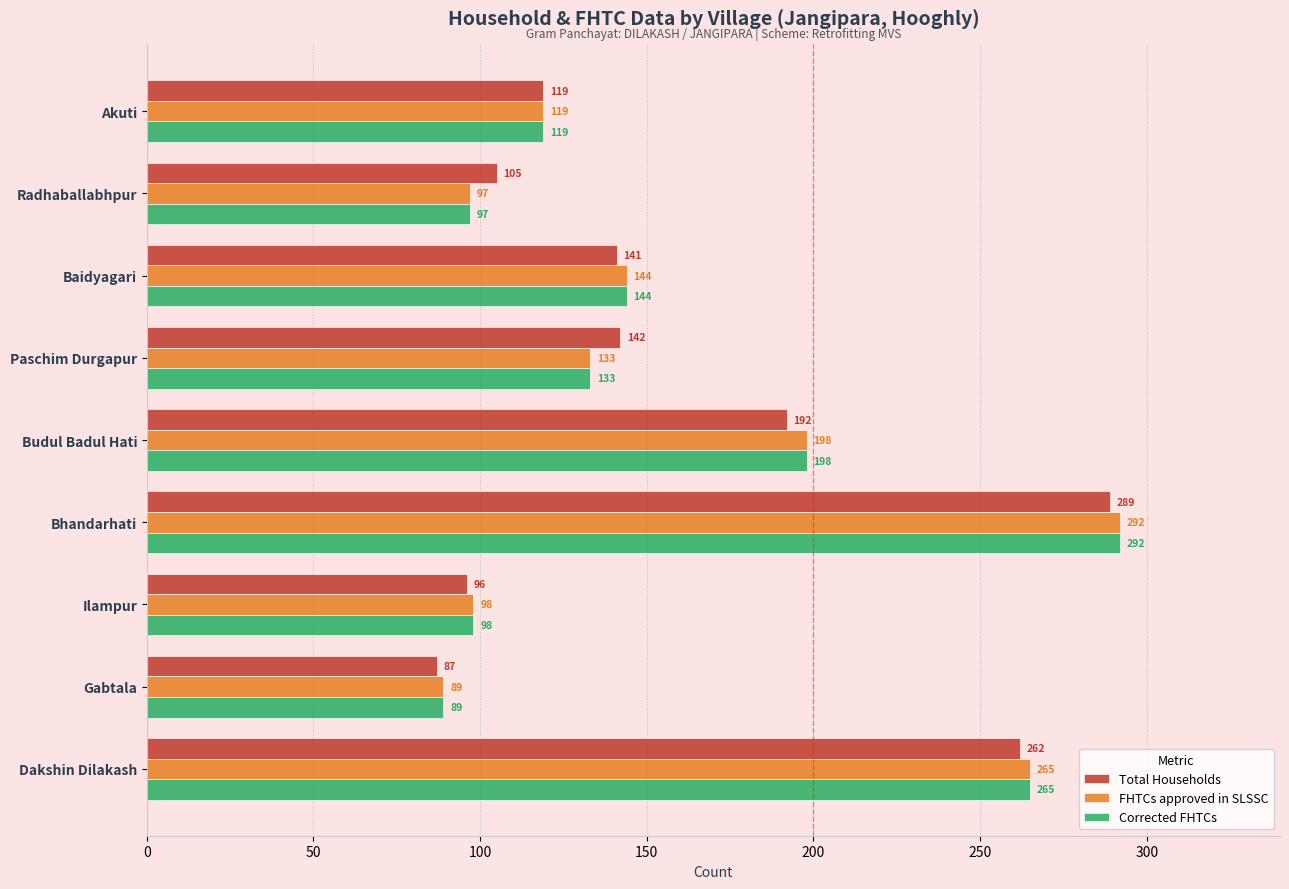

Where is Corrected FHTCs nearest to the value 190?

Budul Badul Hati